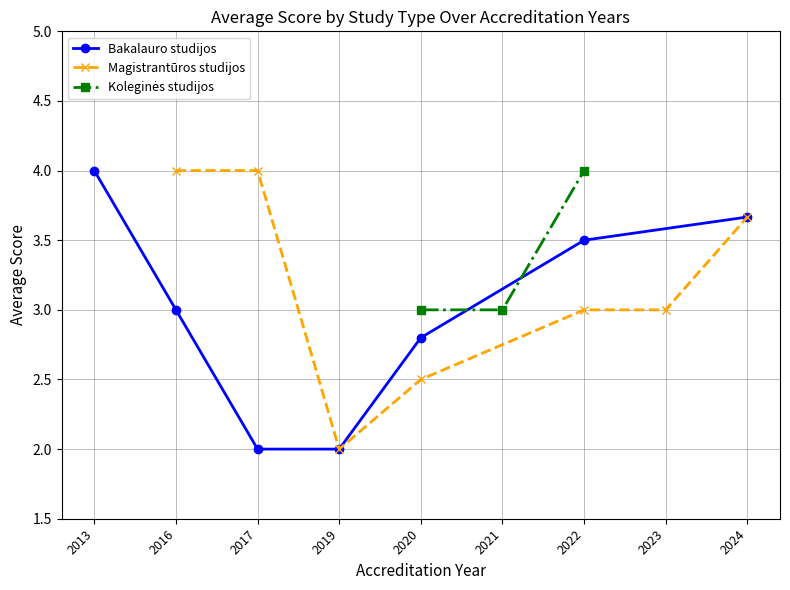

What are all the series names shown in the legend?

Bakalauro studijos, Magistrantūros studijos, Koleginės studijos